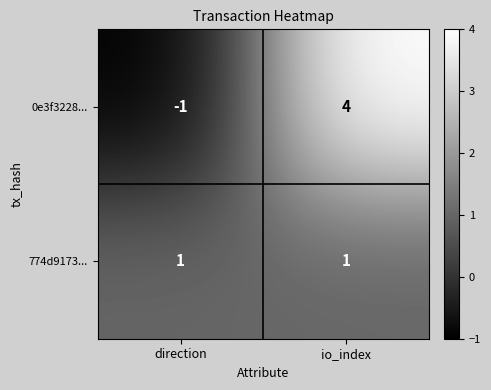

What is the difference between the highest and lowest values at io_index?

3